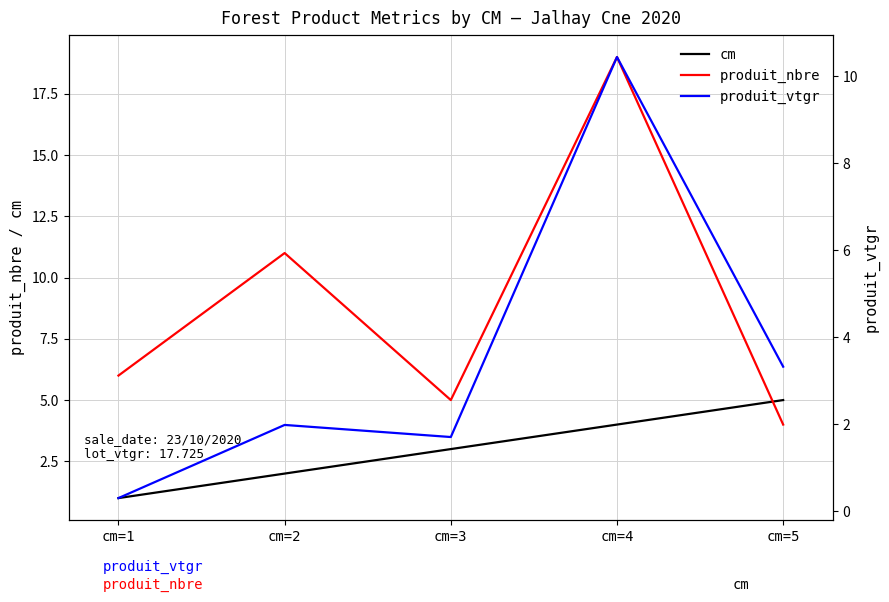

What is the difference between the cm values at cm=4 and cm=1?

3